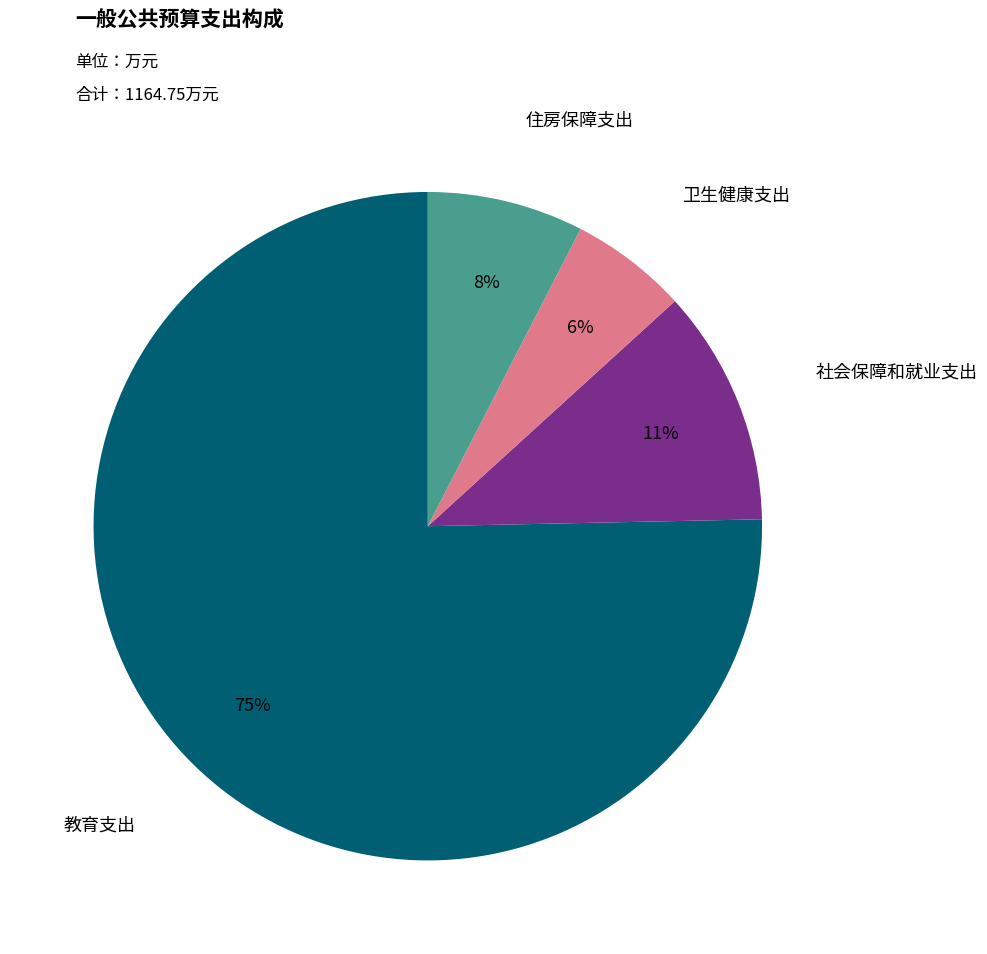

Is there a majority slice in this chart?

Yes